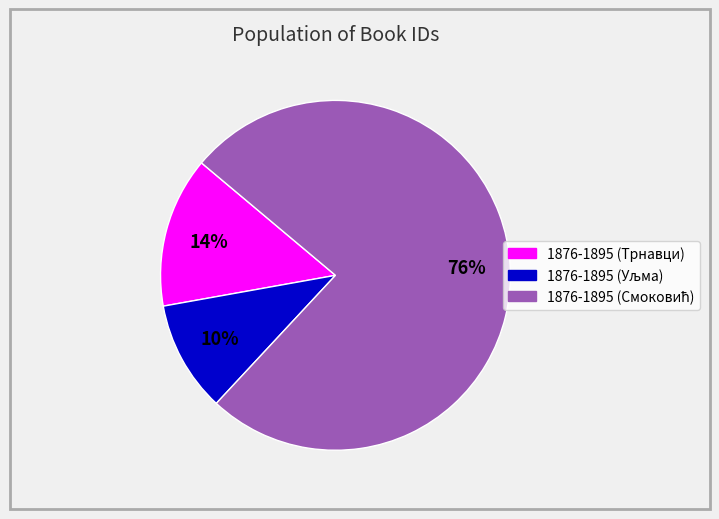

To the nearest percent, what is the average slice percentage?

33%